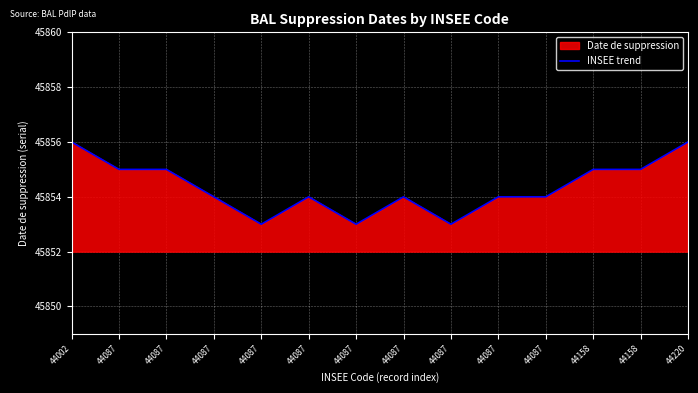

What is the ratio of the value at 44087 to the value at 44087?

1.0